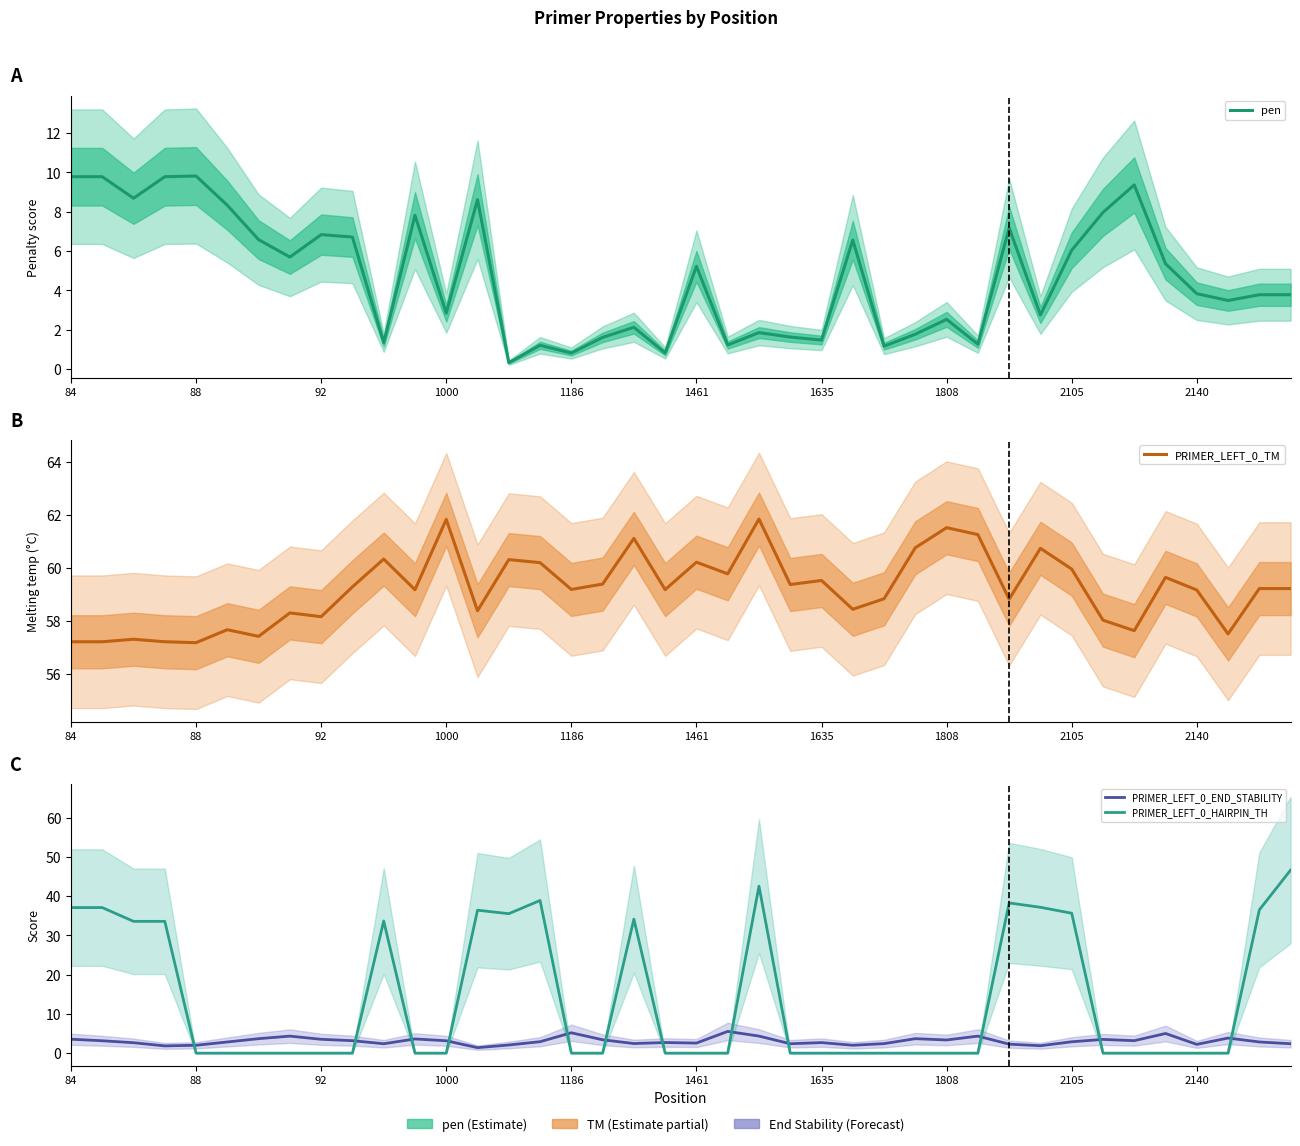

What is the difference between the maximum and minimum values in the PRIMER_LEFT_0_HAIRPIN_TH series?

46.7